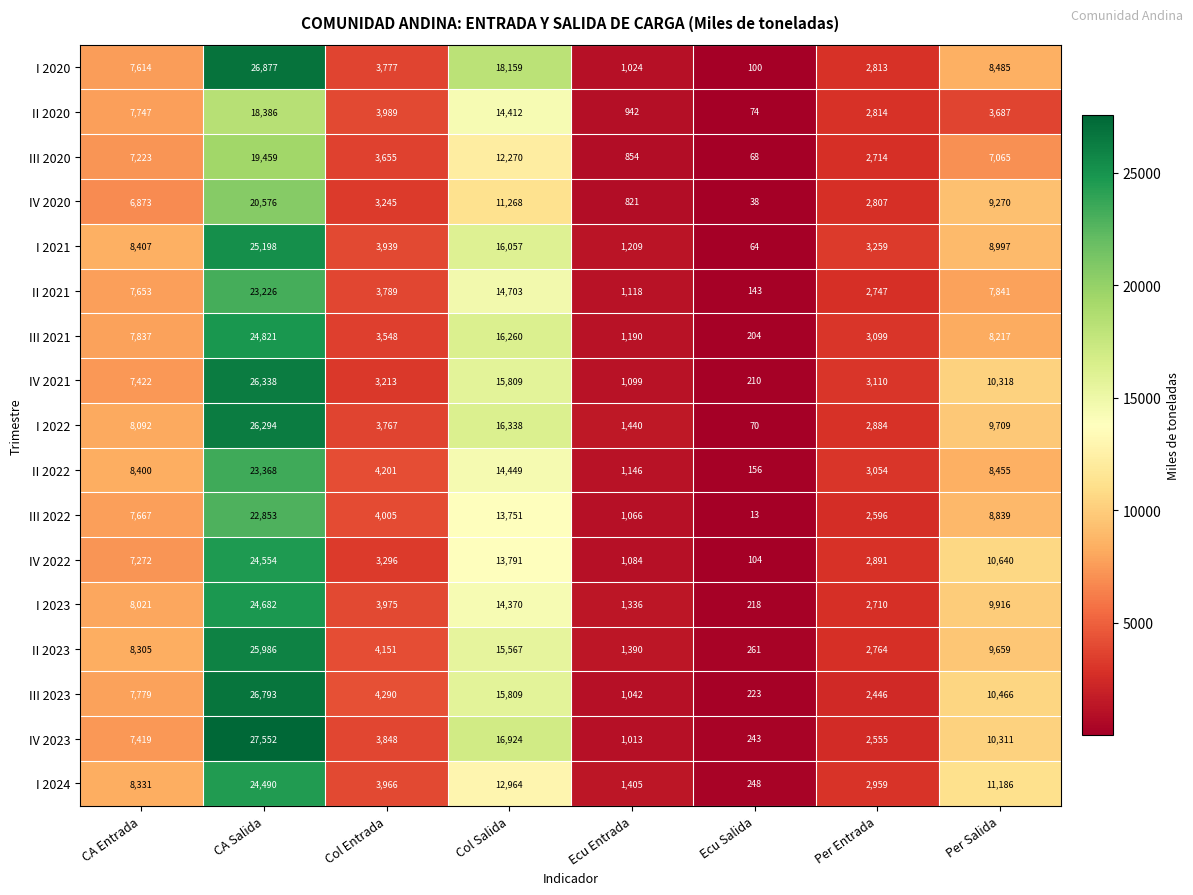

What is the greatest value displayed?

27552